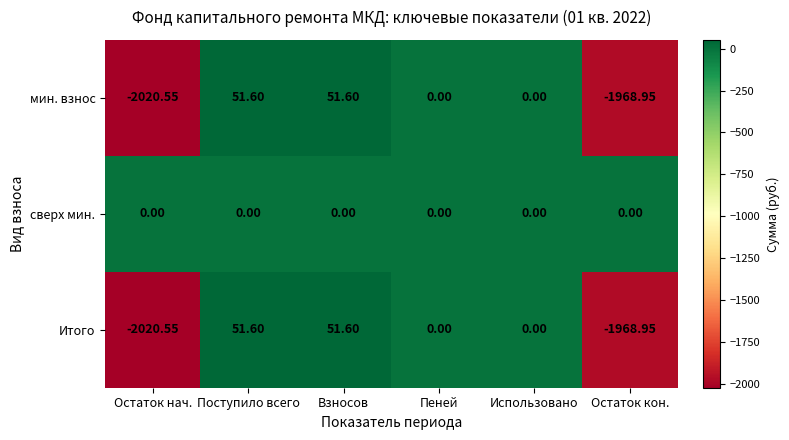

At which label does мин. взнос first exceed 0?

Поступило всего